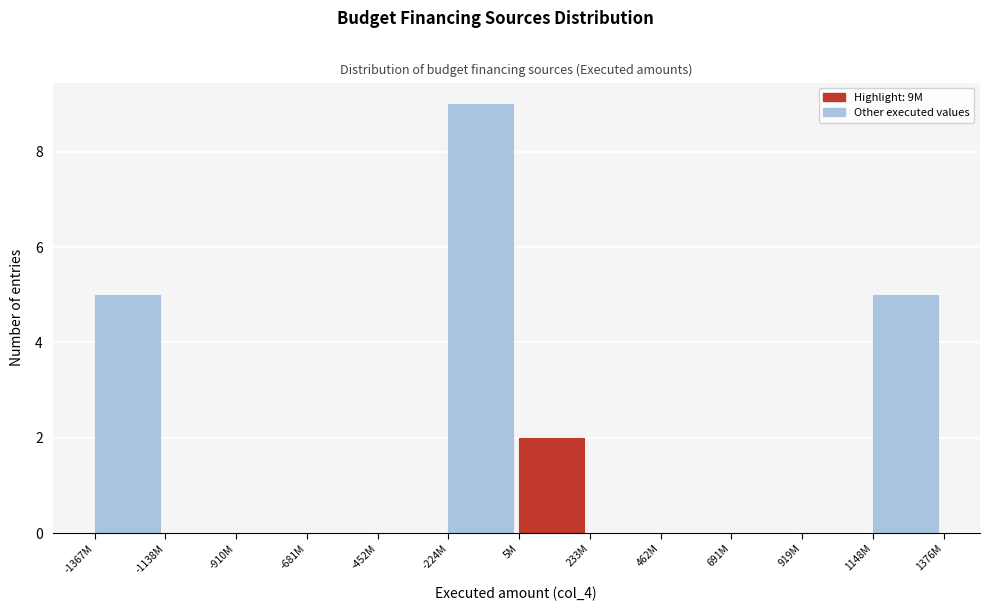

Reading right to left, list all the values displayed in this chart.

1148M=5	919M=0	691M=0	462M=0	233M=0	5M=2	-224M=9	-452M=0	-681M=0	-910M=0	-1138M=0	-1367M=5